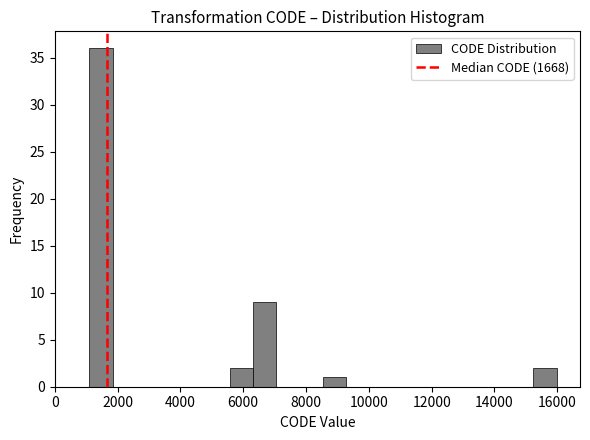

Around what value on the x-axis is the tallest bar? Give the approximate position of its centre, as read against the axis.

1400